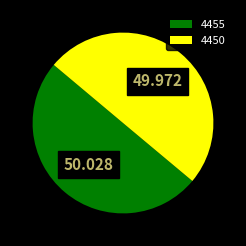

Do 4455 and 4450 together represent more than half of the pie?

Yes